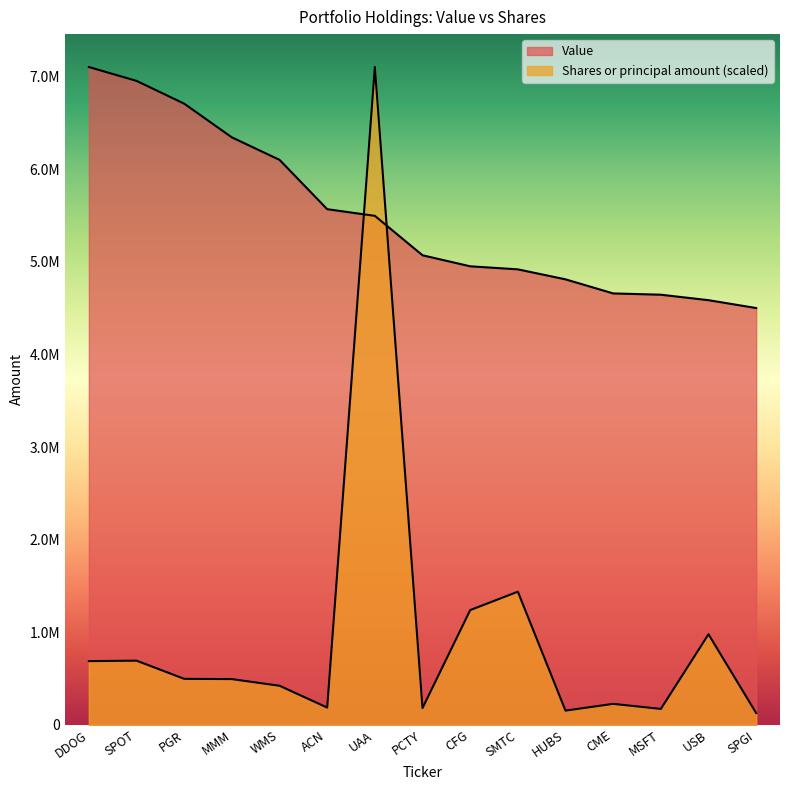

What is the lowest value of the Shares or principal amount series?

126728.6